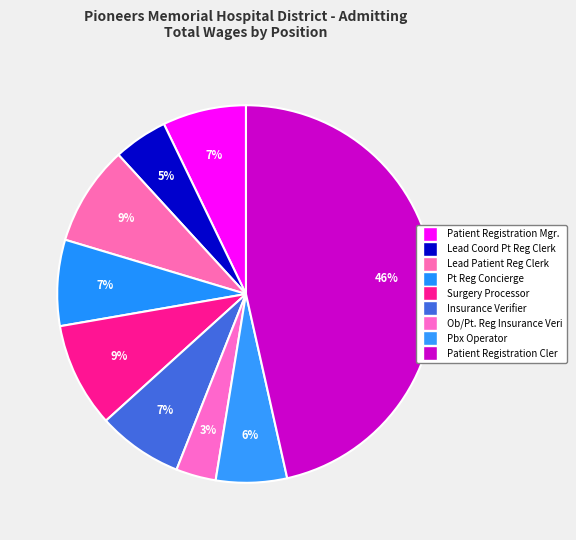

What percentage is the Patient Registration Cler slice, to the nearest percent?

46%